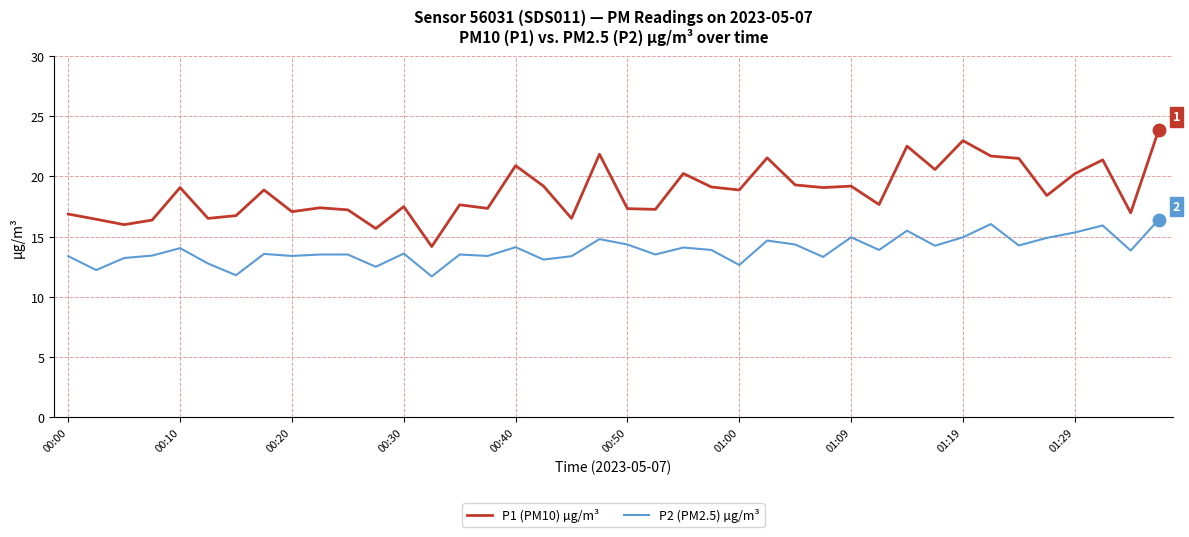

Which series has the largest total across all categories?

P1 (PM10) µg/m³